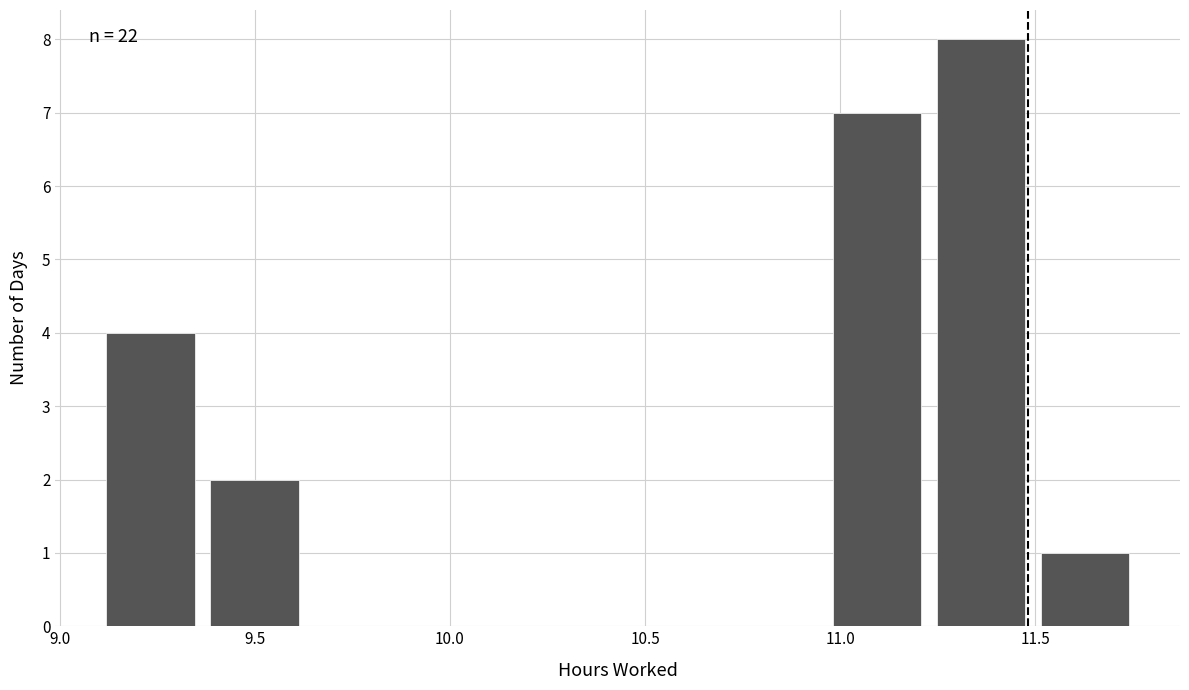

Which range on the x-axis has the tallest bar?

11.25 to 11.50